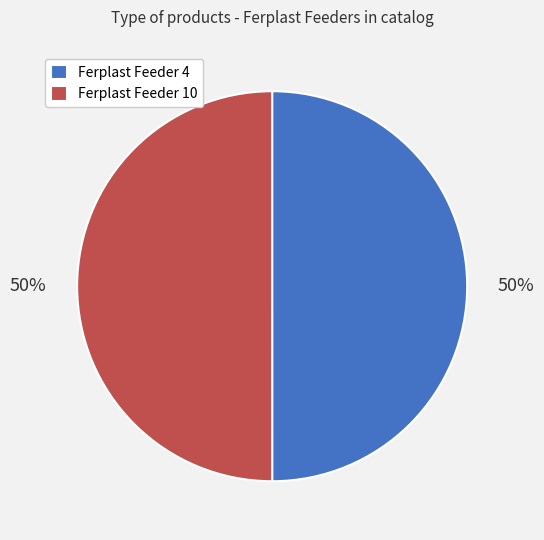

Is the sum of Ferplast Feeder 10 and Ferplast Feeder 4 greater than half?

Yes